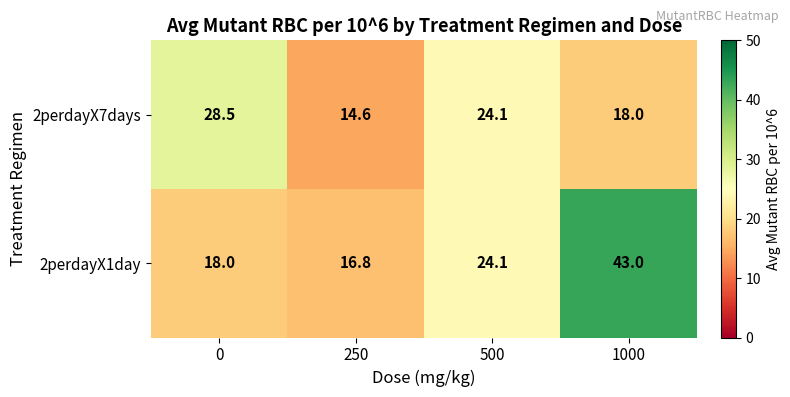

What is the total value across all series at 500?

48.2